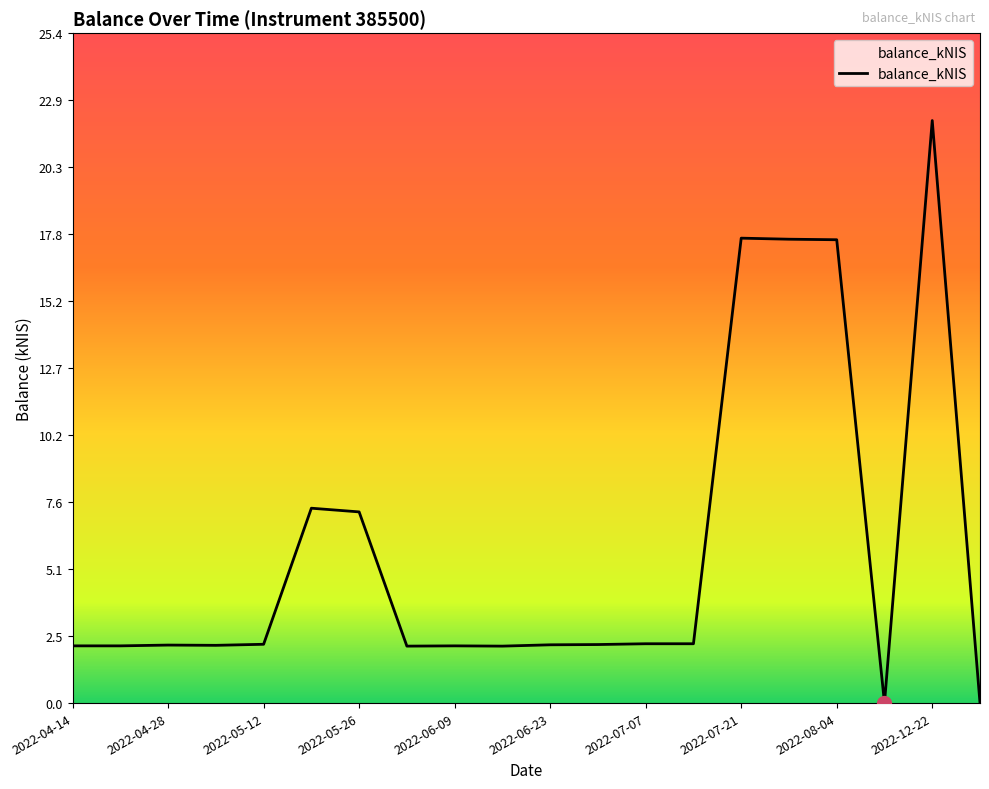

What is the difference between the maximum and minimum values?

22.1